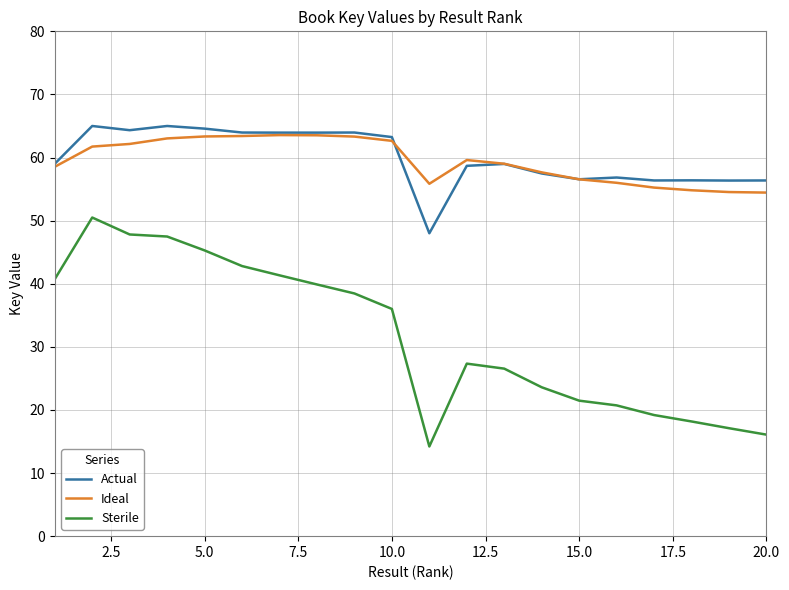

In Actual, how many points are lower than both neighbors (excluding endpoints)?

6